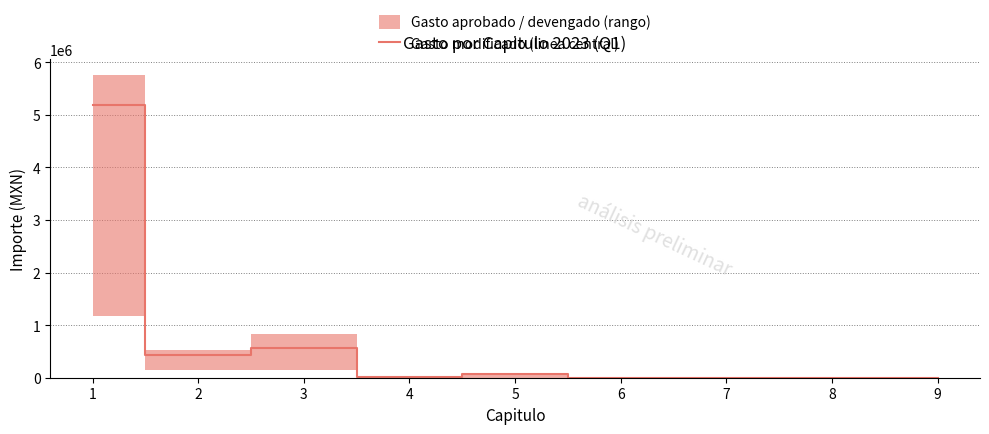

The value at 4 is 14603.3. True or false?

False